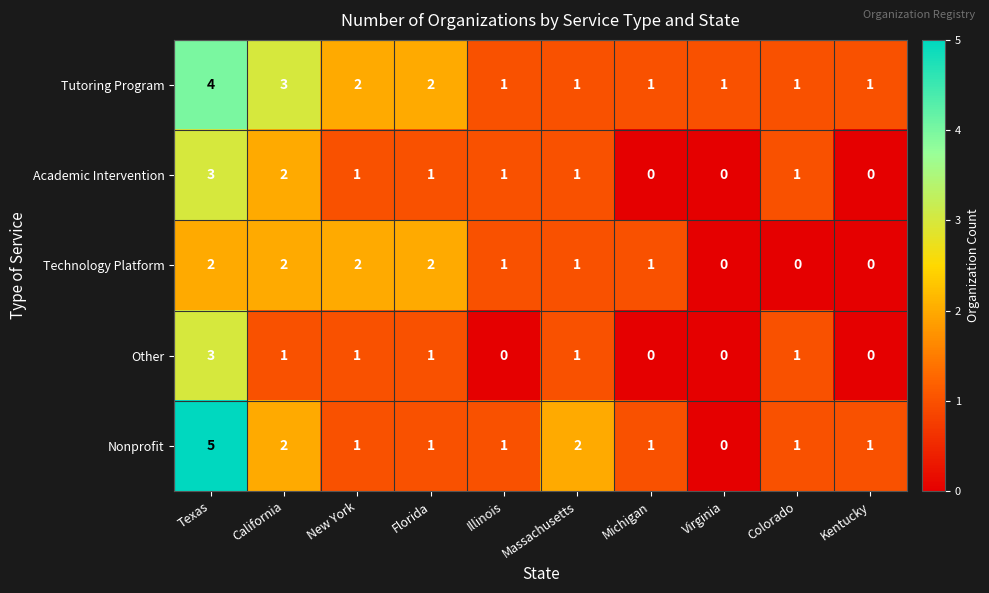

Between Michigan and Kentucky, which series saw the biggest shift?

Technology Platform